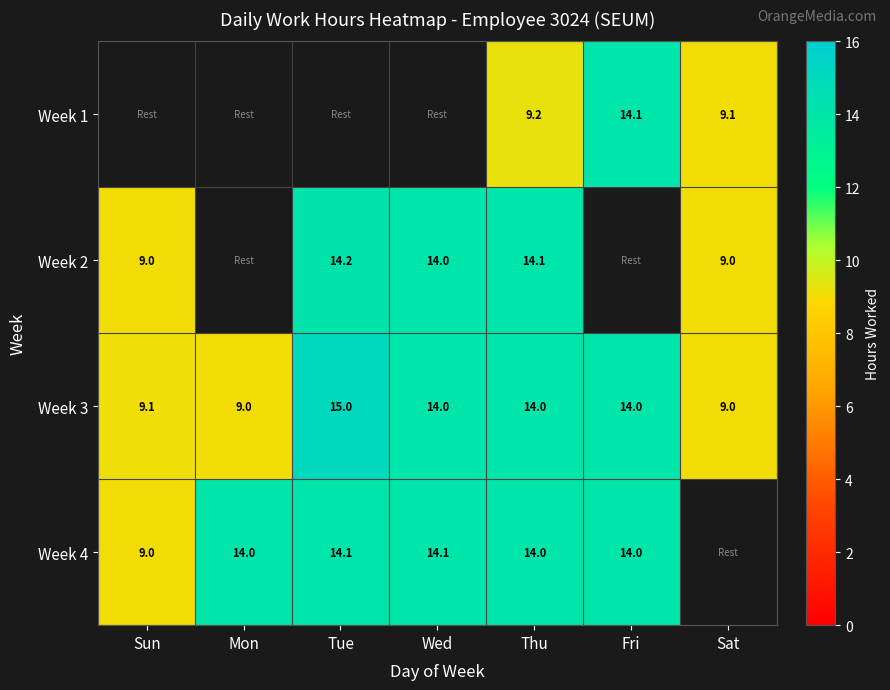

The value of Week 4 at Sun is 9.0. True or false?

True